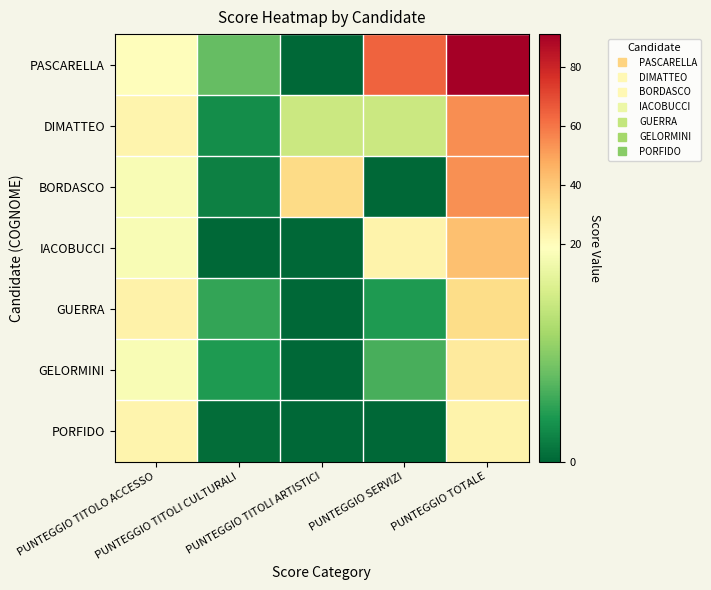

Reading left to right, extract all data points from this chart.

PASCARELLA: PUNTEGGIO TITOLO ACCESSO=19.5	PUNTEGGIO TITOLI CULTURALI=7.5	PUNTEGGIO TITOLI ARTISTICI=0.0	PUNTEGGIO SERVIZI=64.0	PUNTEGGIO TOTALE=91.0
DIMATTEO: PUNTEGGIO TITOLO ACCESSO=23.5	PUNTEGGIO TITOLI CULTURALI=3.0	PUNTEGGIO TITOLI ARTISTICI=14.0	PUNTEGGIO SERVIZI=14.0	PUNTEGGIO TOTALE=54.5
BORDASCO: PUNTEGGIO TITOLO ACCESSO=18.0	PUNTEGGIO TITOLI CULTURALI=2.0	PUNTEGGIO TITOLI ARTISTICI=34.0	PUNTEGGIO SERVIZI=0.0	PUNTEGGIO TOTALE=54.0
IACOBUCCI: PUNTEGGIO TITOLO ACCESSO=18.0	PUNTEGGIO TITOLI CULTURALI=0.0	PUNTEGGIO TITOLI ARTISTICI=0.0	PUNTEGGIO SERVIZI=24.0	PUNTEGGIO TOTALE=42.0
GUERRA: PUNTEGGIO TITOLO ACCESSO=24.5	PUNTEGGIO TITOLI CULTURALI=5.0	PUNTEGGIO TITOLI ARTISTICI=0.0	PUNTEGGIO SERVIZI=4.0	PUNTEGGIO TOTALE=33.5
GELORMINI: PUNTEGGIO TITOLO ACCESSO=18.0	PUNTEGGIO TITOLI CULTURALI=4.0	PUNTEGGIO TITOLI ARTISTICI=0.0	PUNTEGGIO SERVIZI=6.0	PUNTEGGIO TOTALE=28.0
PORFIDO: PUNTEGGIO TITOLO ACCESSO=23.5	PUNTEGGIO TITOLI CULTURALI=0.5	PUNTEGGIO TITOLI ARTISTICI=0.0	PUNTEGGIO SERVIZI=0.0	PUNTEGGIO TOTALE=24.0